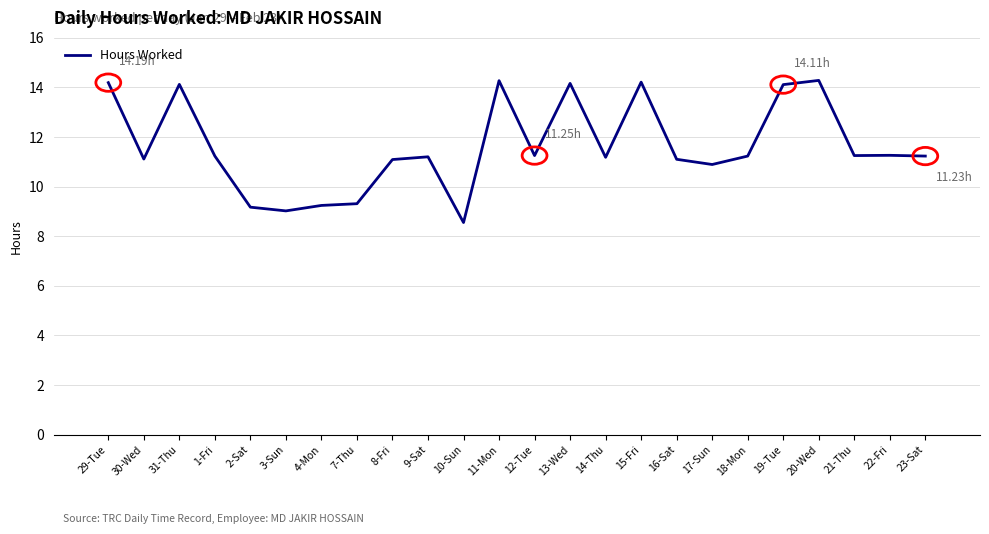

True or false: the data shows 9.2 at 2-Sat.

True